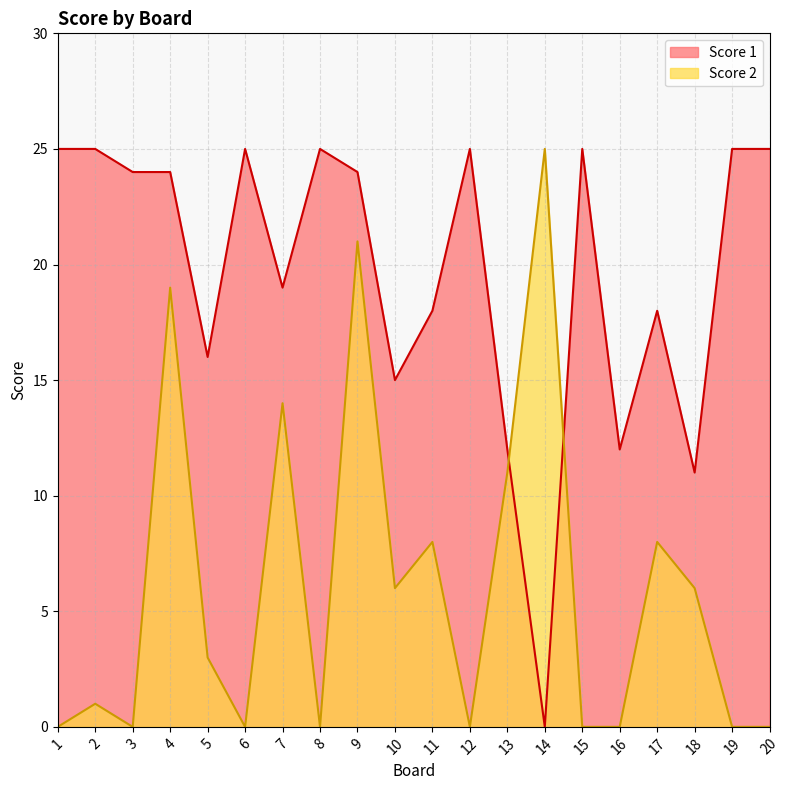

List the labels in order of Score 1 value, largest first.

1, 2, 6, 8, 12, 15, 19, 20, 3, 4, 9, 7, 11, 17, 5, 10, 13, 16, 18, 14